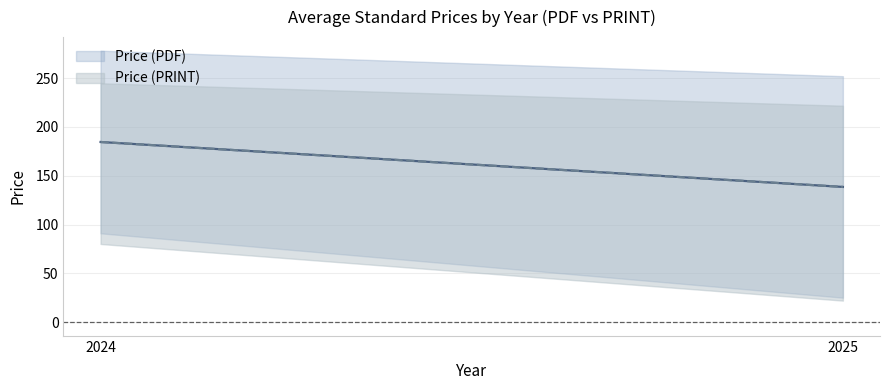

Is this an area chart (filled region under the line)?

No